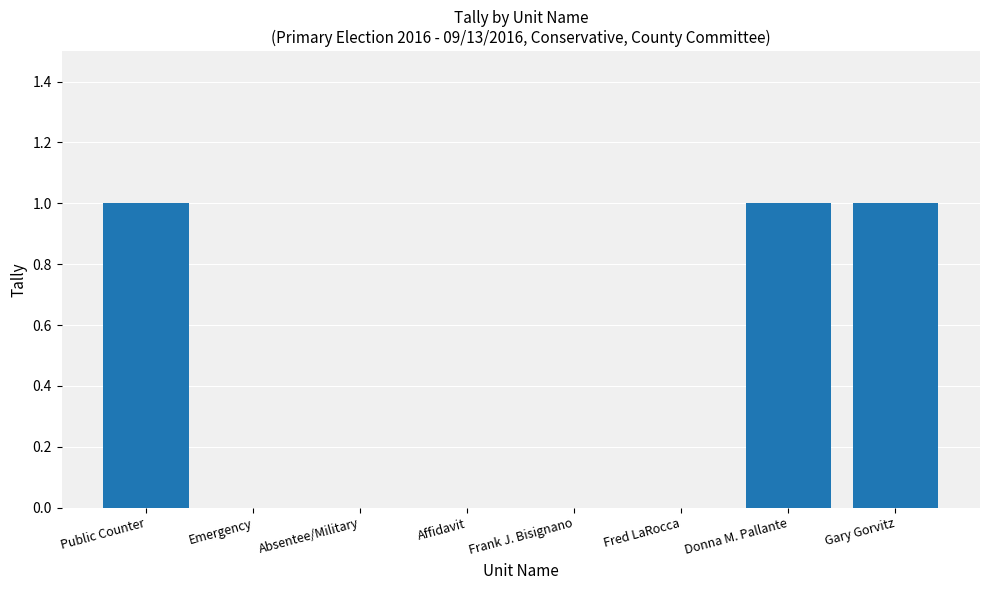

What is the sum of all values?

3